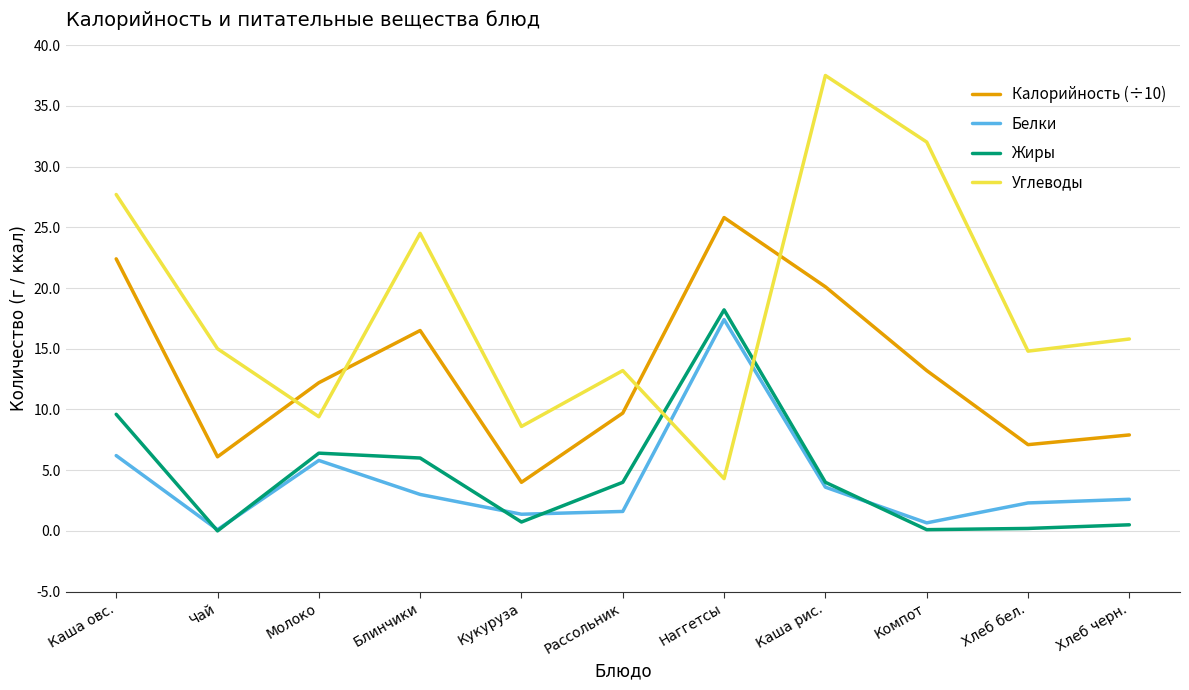

True or false: Калорийность (÷10) and Белки intersect in this chart.

False